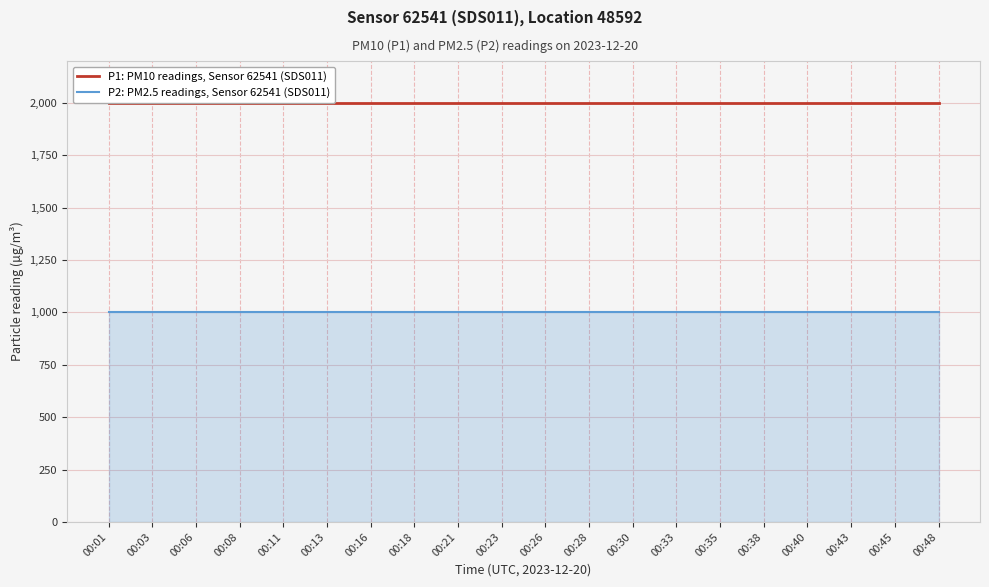

At 00:45, list the series in order from largest to smallest.

P1: PM10 readings, Sensor 62541 (SDS011), P2: PM2.5 readings, Sensor 62541 (SDS011)